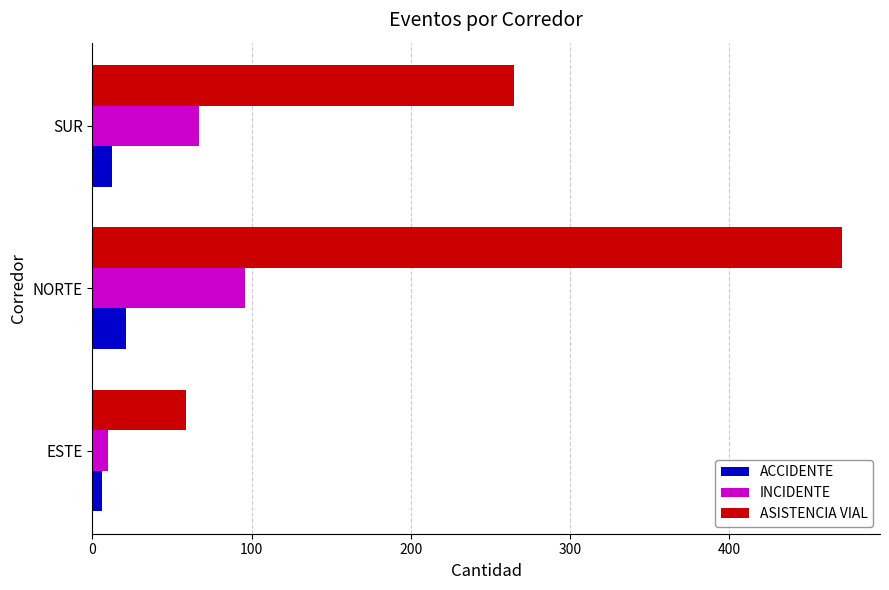

Rank the series by their maximum value, from highest to lowest.

ASISTENCIA VIAL, INCIDENTE, ACCIDENTE